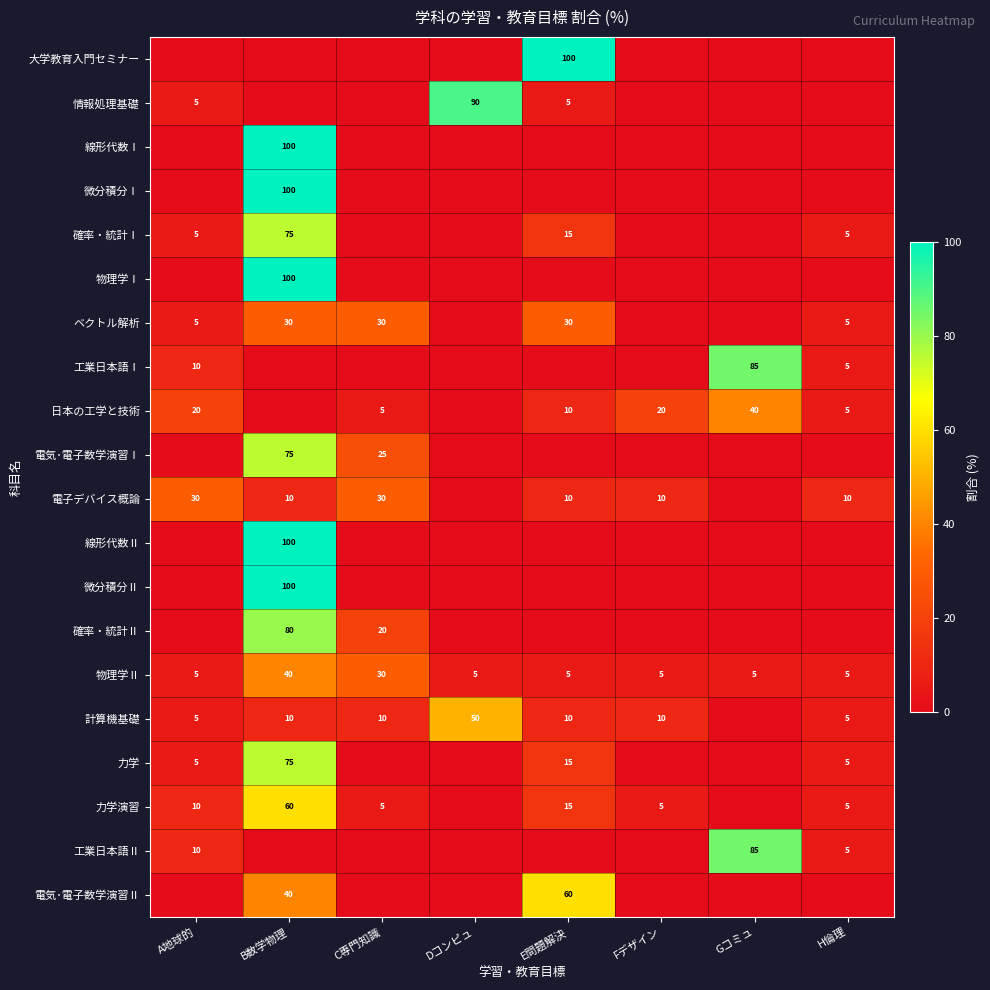

The ベクトル解析 series shows 43 at B数学物理. True or false?

False